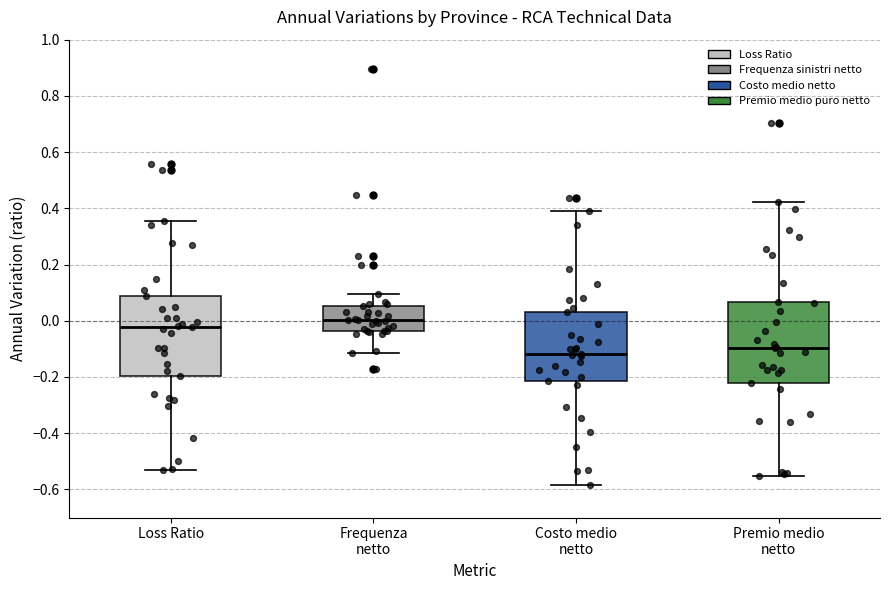

Which box's median line is the lowest?

Costo medio netto